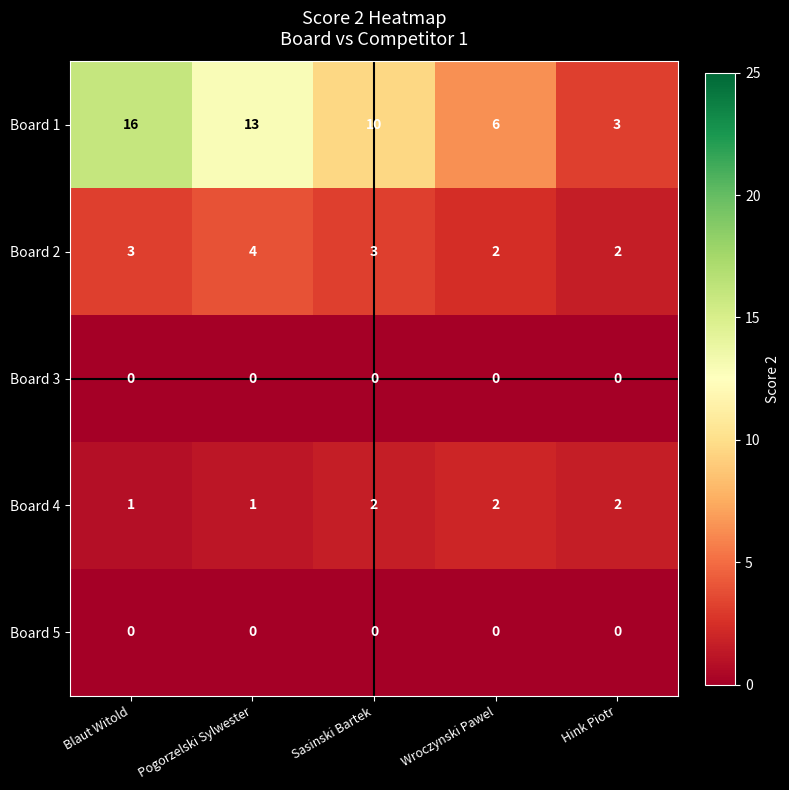

What is the sum of the Board 1 values at Hink Piotr and Wroczynski Pawel?

9